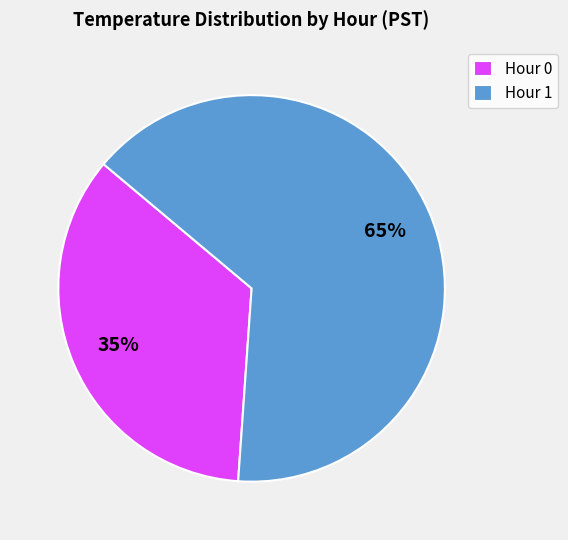

To the nearest percent, what portion does Hour 1 represent?

65%